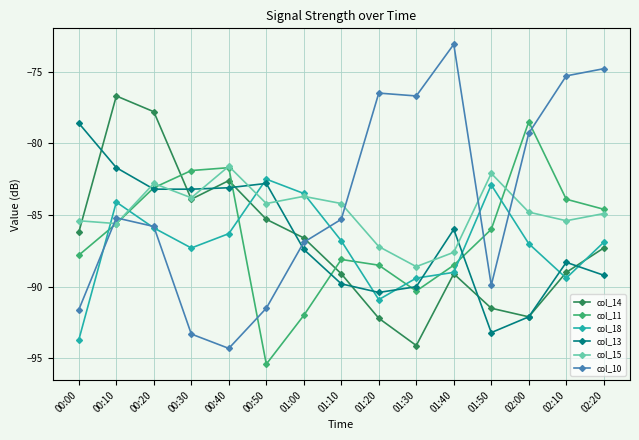

What is the total value across all series at 00:00?

-523.3